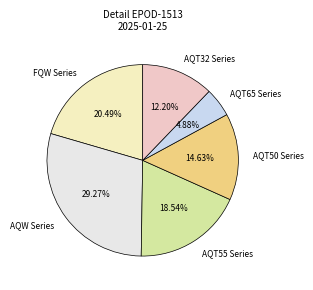

Do AQT50 Series and AQW Series together represent more than half of the pie?

No